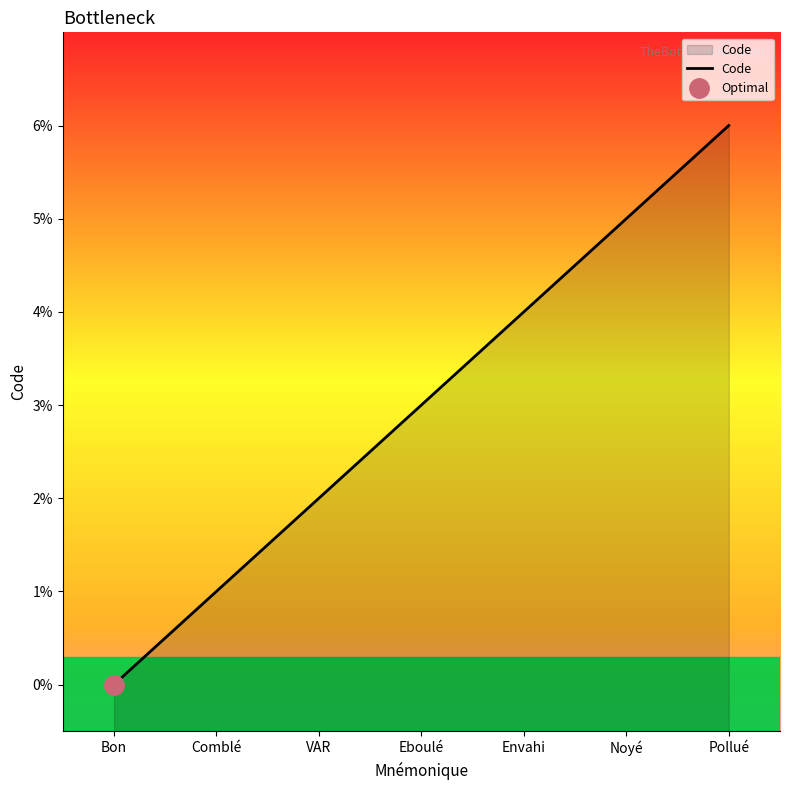

How many values are between 1 and 5?

5